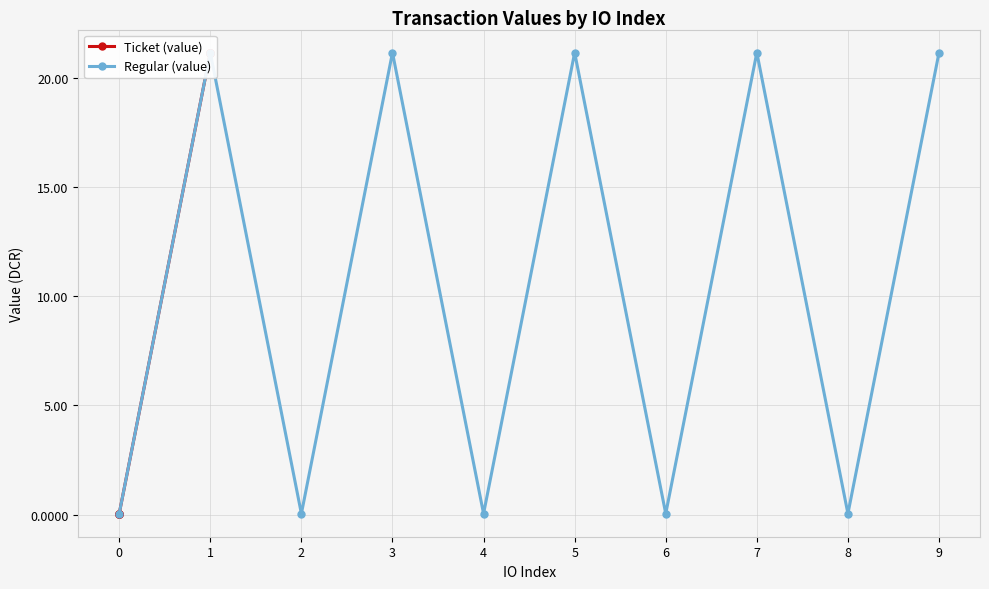

At which category is the sum across all series the highest?

5